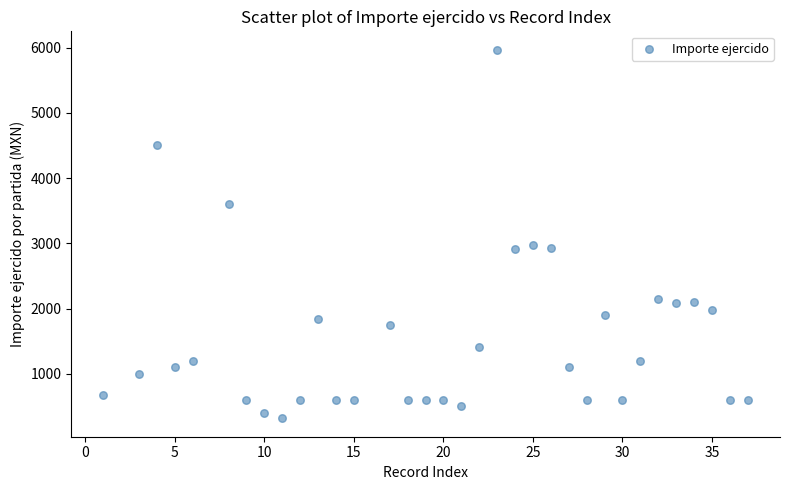

What is the range of X values (max minus min)?

36.0